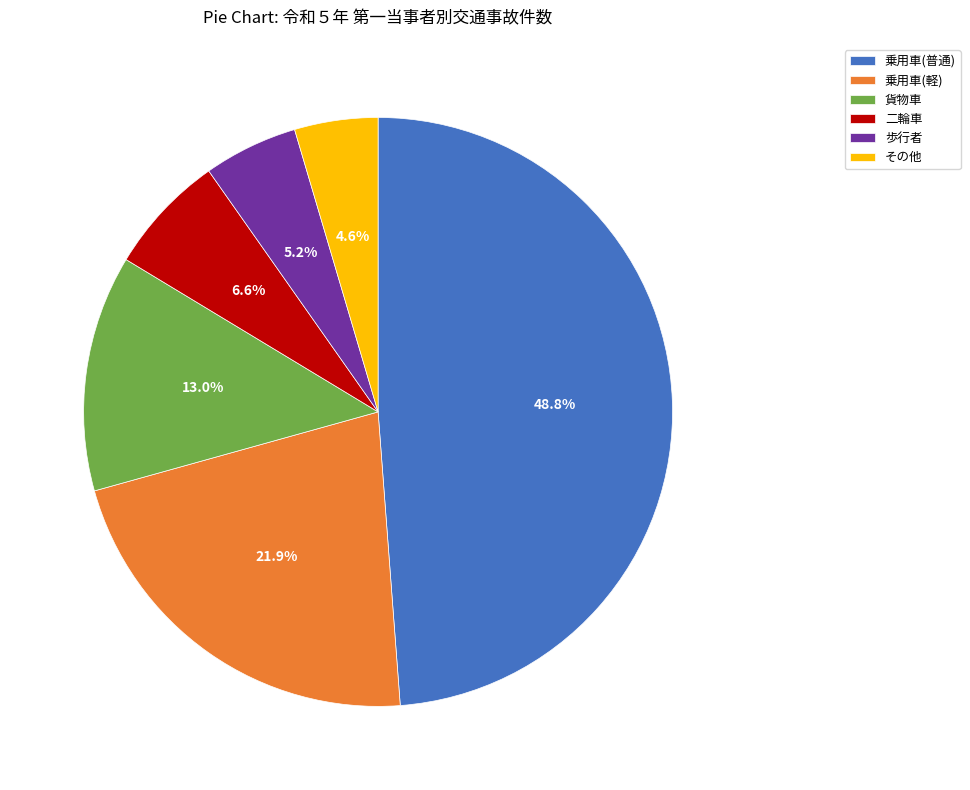

Which slice is the largest?

乗用車(普通)